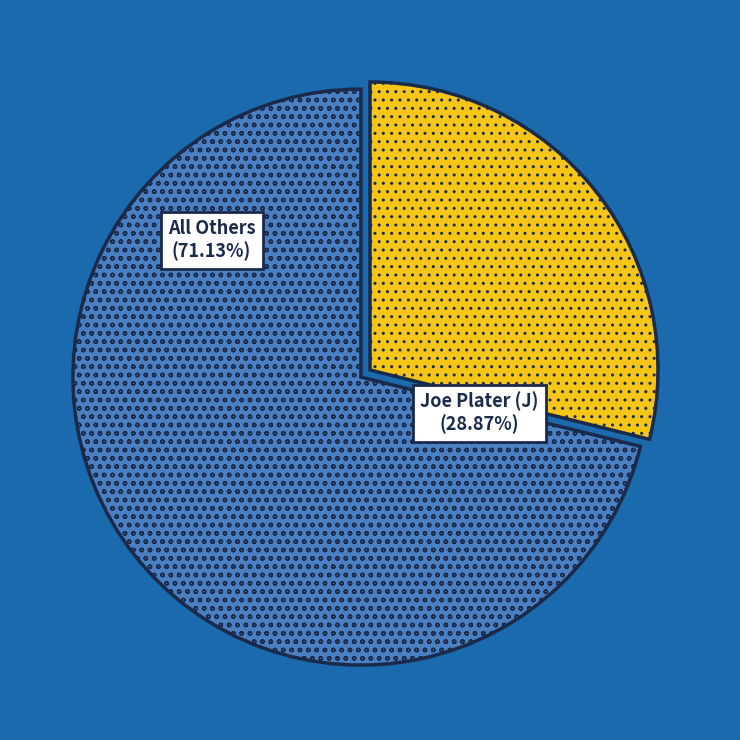

Does any single category account for the majority?

Yes